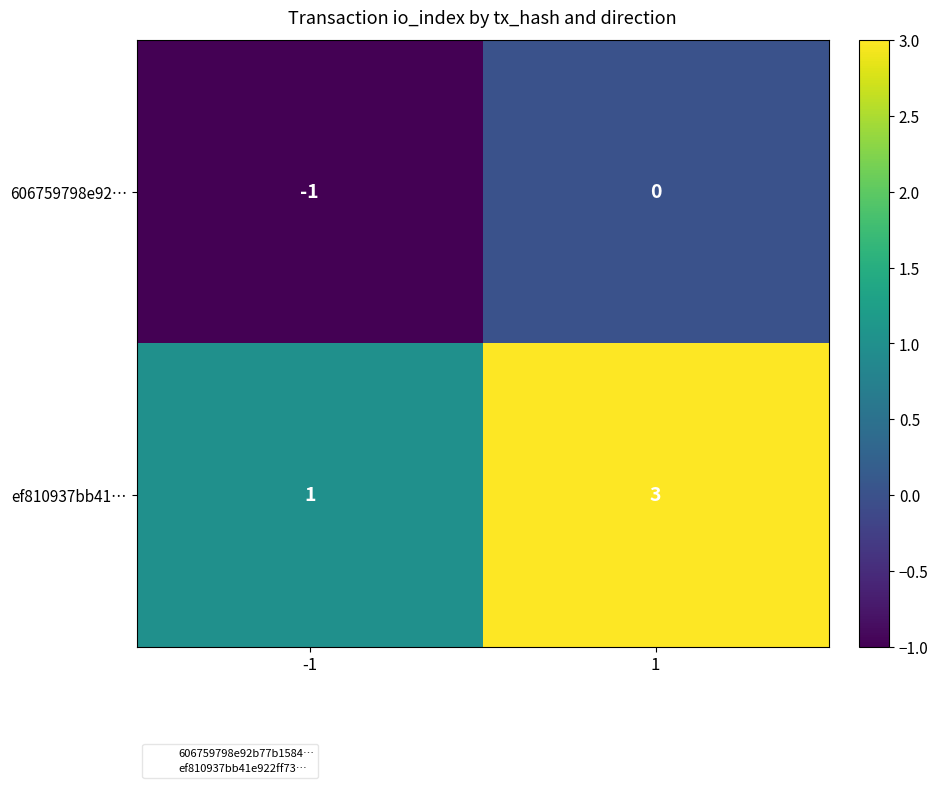

The 606759798e92… series shows 1 at 1. True or false?

False